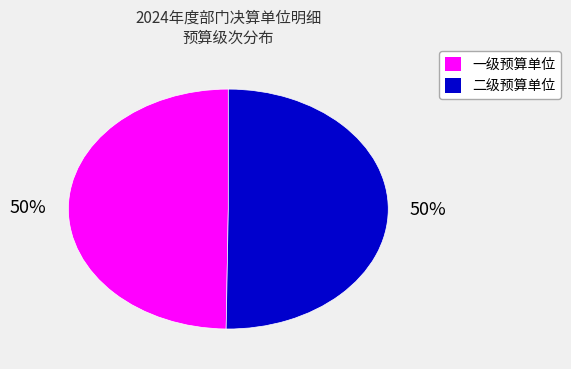

Do 二级预算单位 and 一级预算单位 together represent more than half of the pie?

Yes